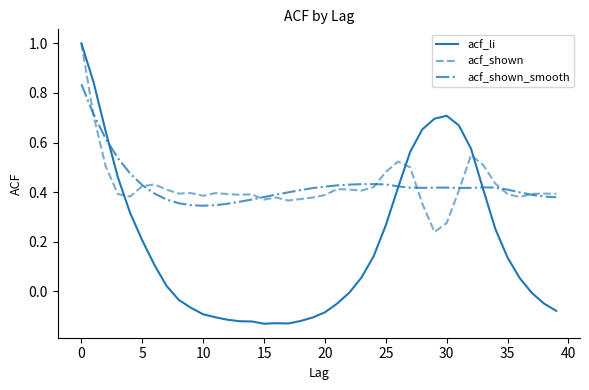

What is the highest value of the acf_shown series?

1.0